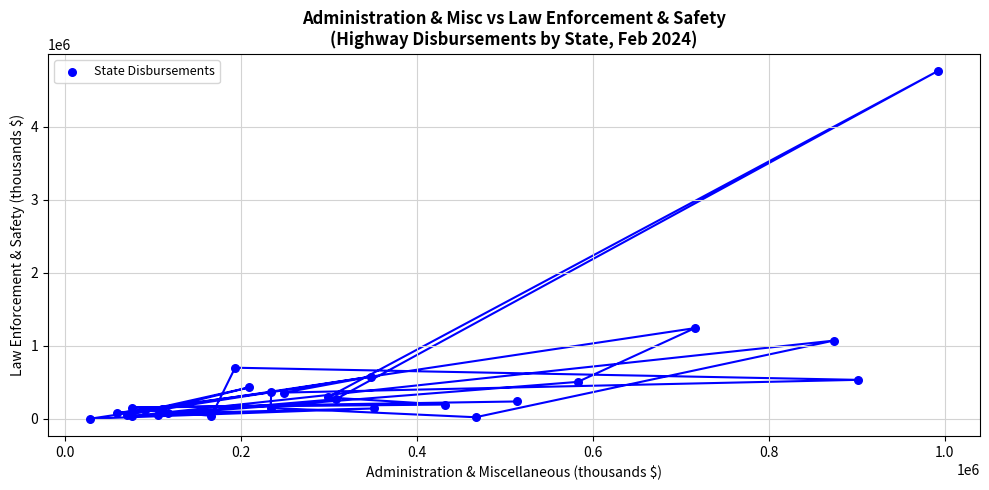

What Y value in the scatter plot is closest to 2380612?

1240957